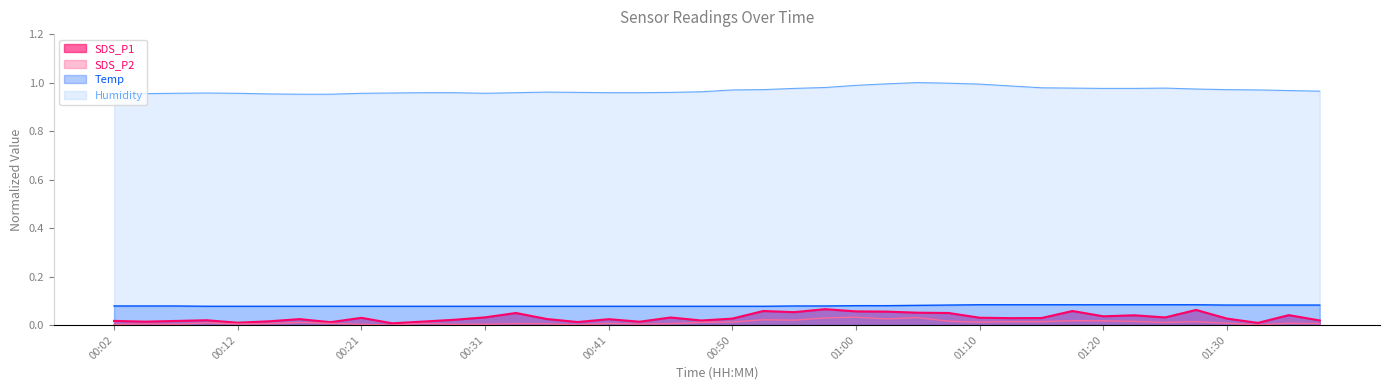

True or false: Temp and Humidity intersect in this chart.

False